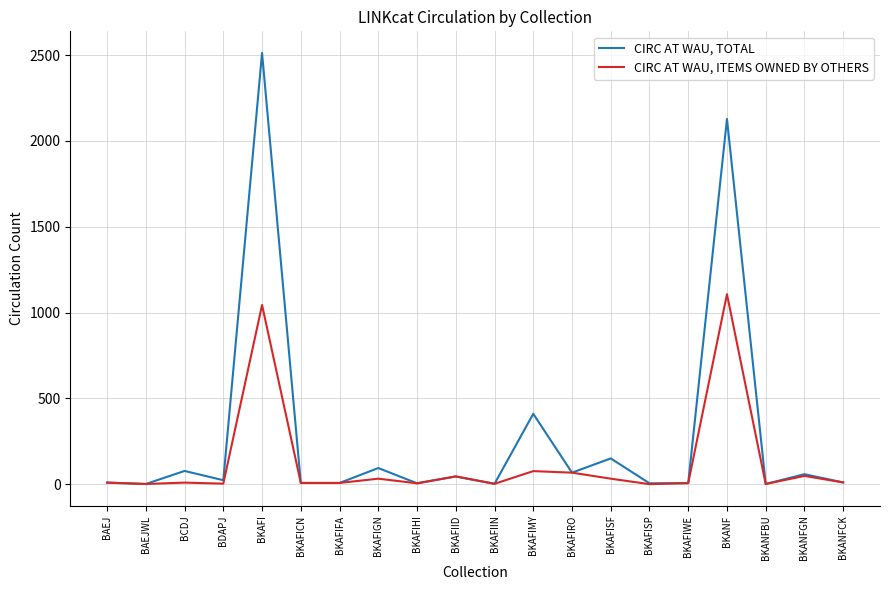

Which series has the largest range (max minus min)?

CIRC AT WAU, TOTAL